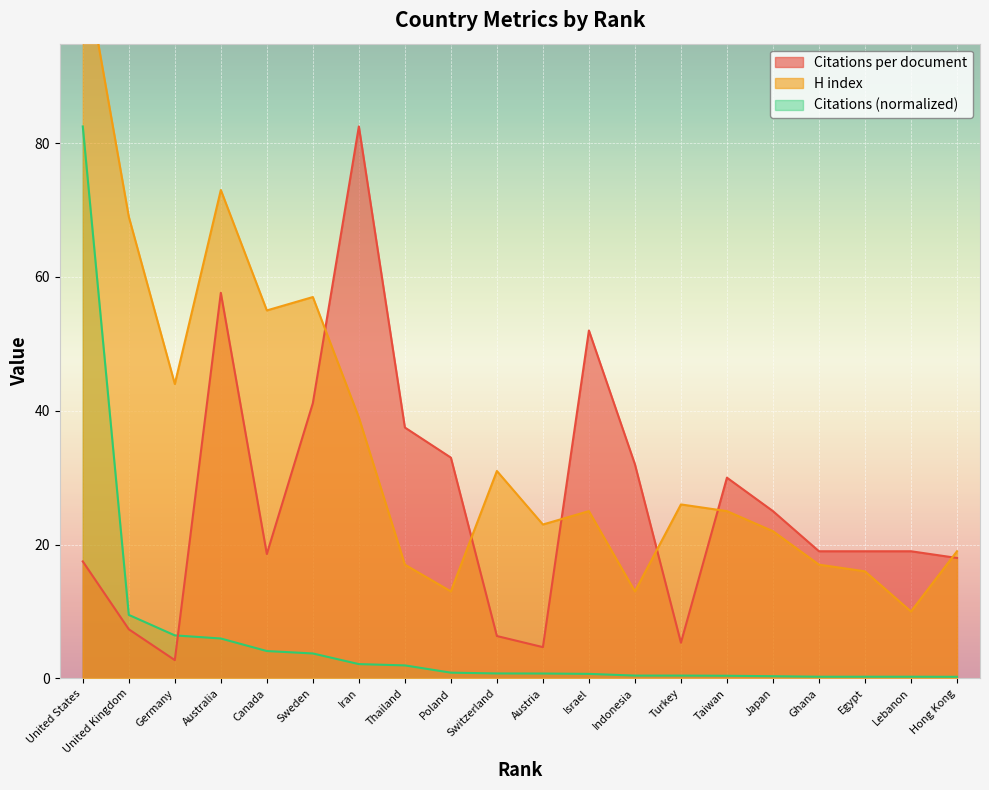

What value does the Citations (normalized) series have at Iran?

2.1